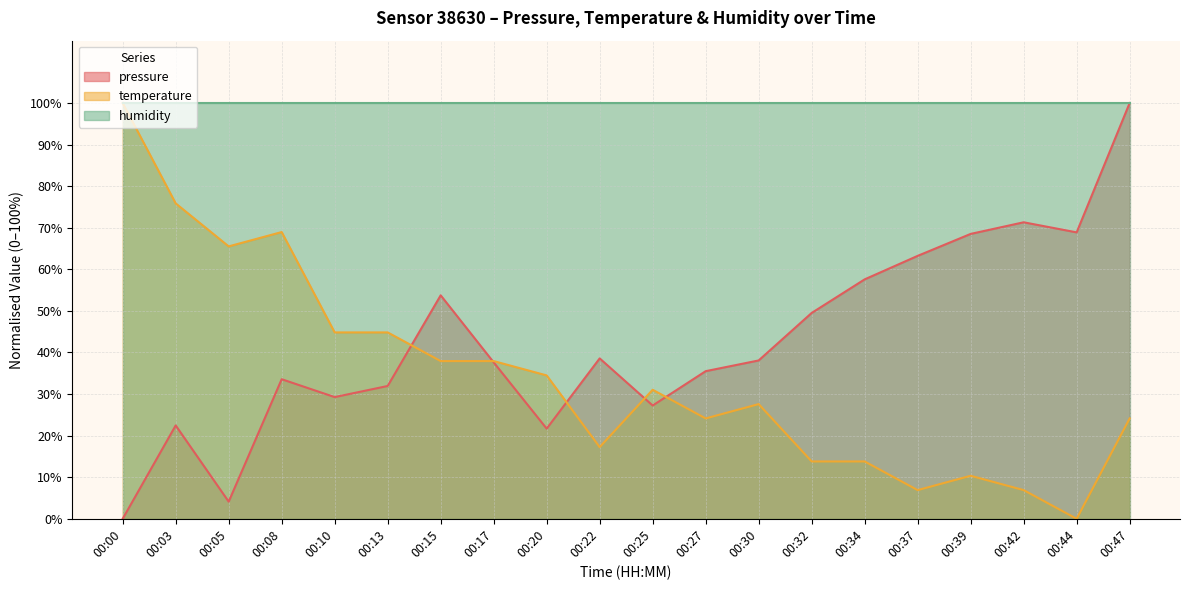

True or false: pressure has a value of 32.7 at 00:15.

False